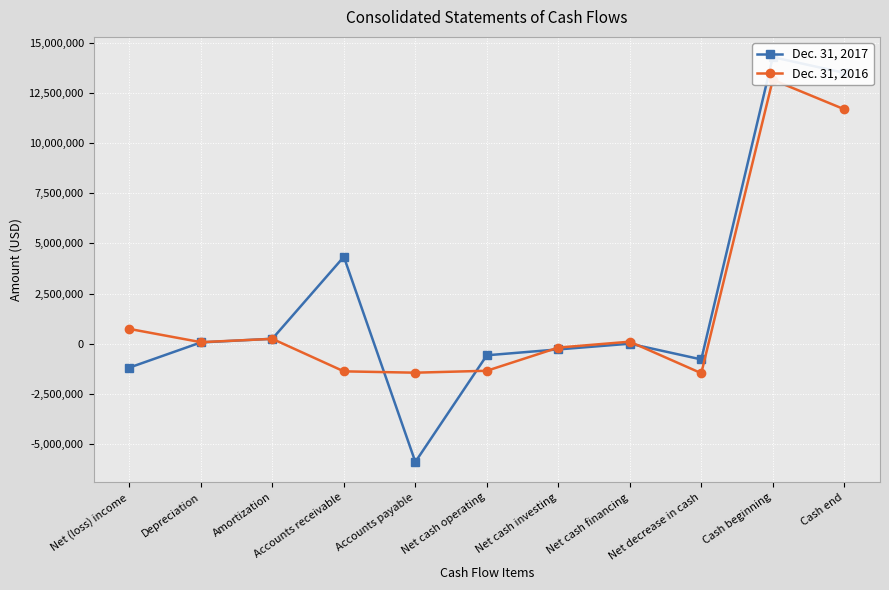

Is it true that Dec. 31, 2016 equals -77160 at Net cash investing?

False